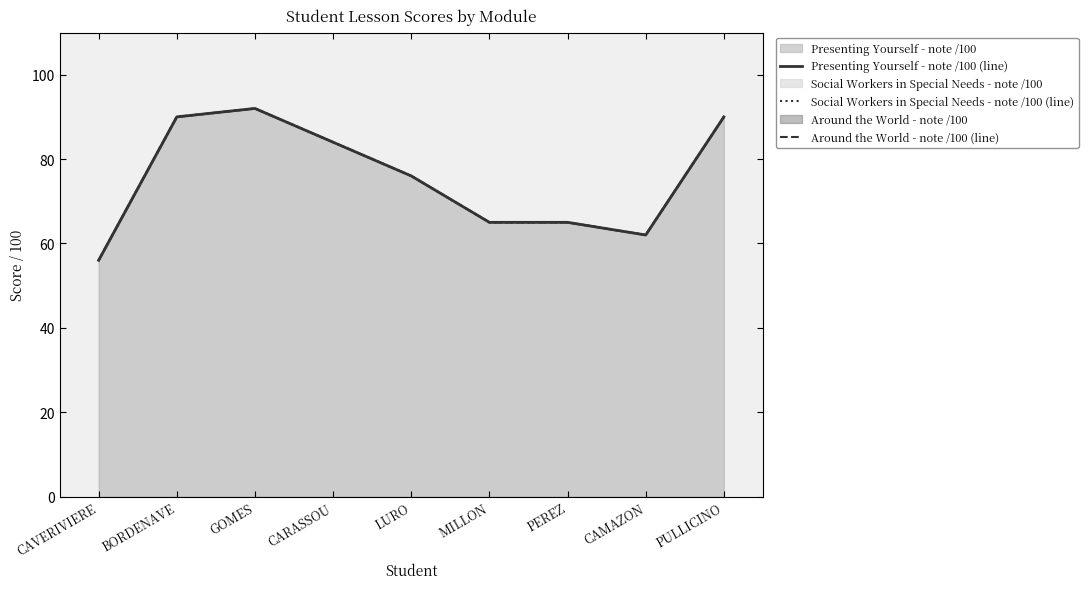

Is the value of Social Workers in Special Needs - note /100 (line) at PULLICINO greater than the value of Presenting Yourself - note /100 (line) at CAMAZON?

Yes